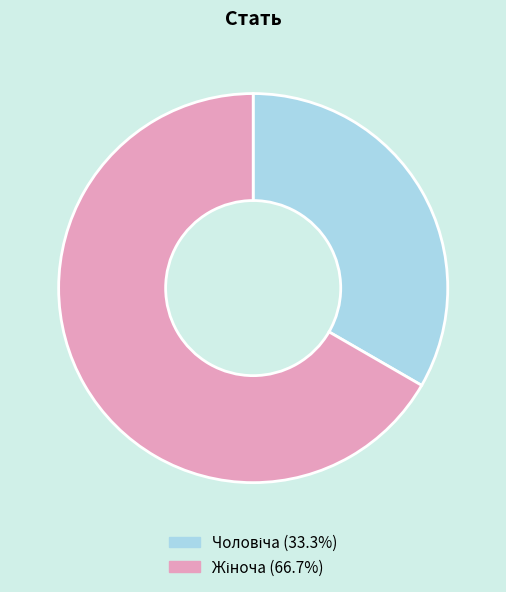

Is there any slice that represents more than half of the pie?

Yes